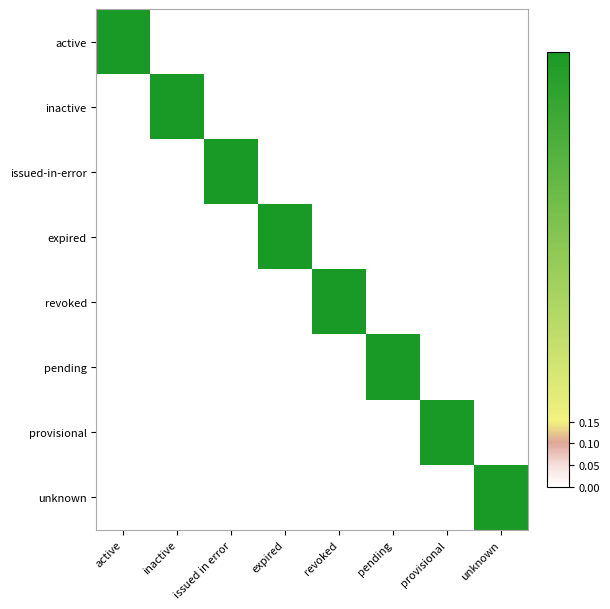

Which category has the lowest value across all series?

inactive